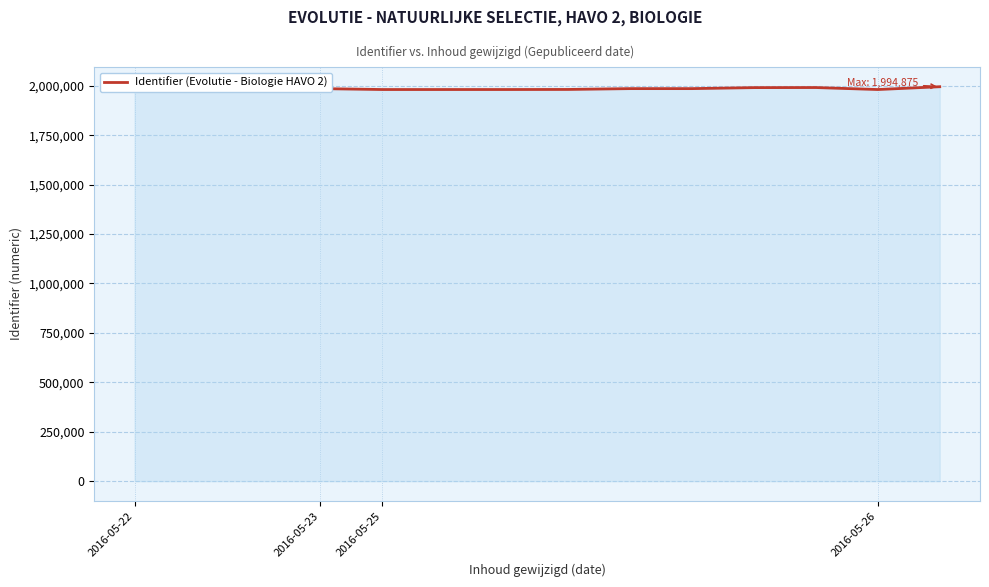

What is the maximum value shown in the chart?

1994875